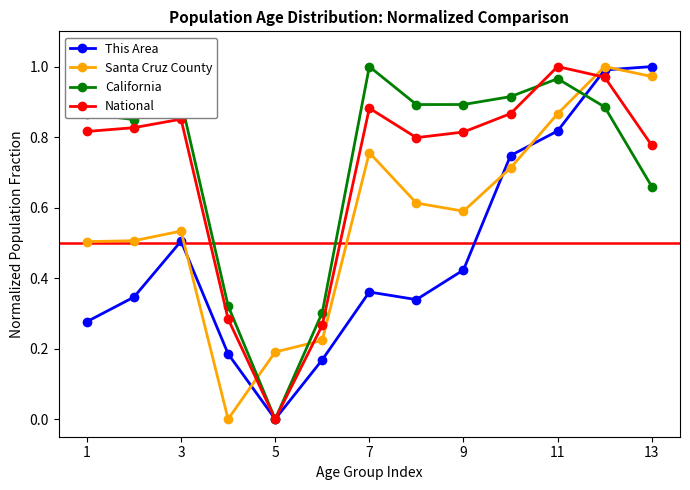

True or false: Santa Cruz County and California cross at least once.

True